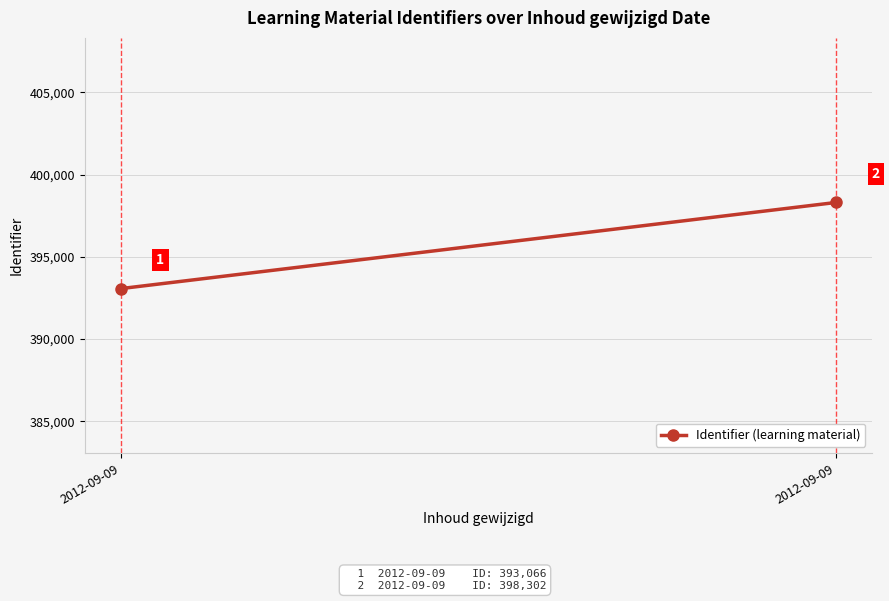

Which category has the highest value across all series?

2012-09-09